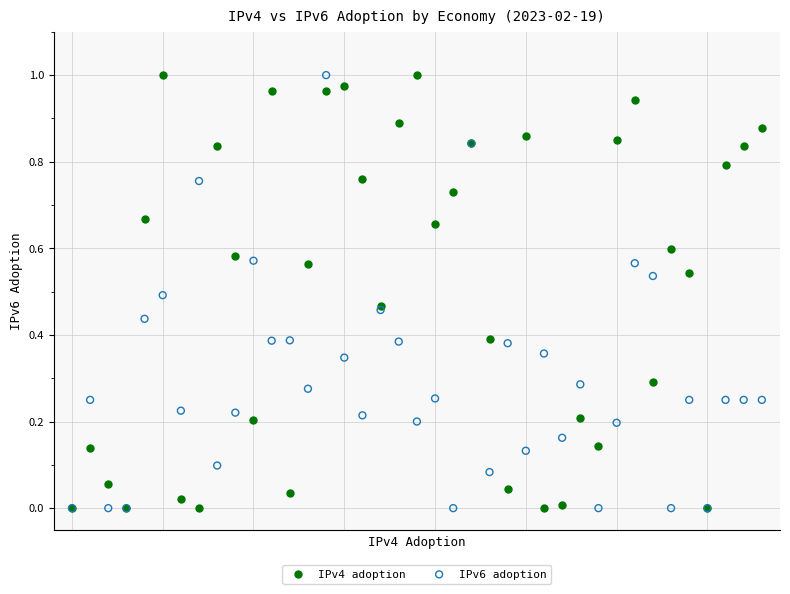

What are all the series names shown in the legend?

IPv4 adoption, IPv6 adoption